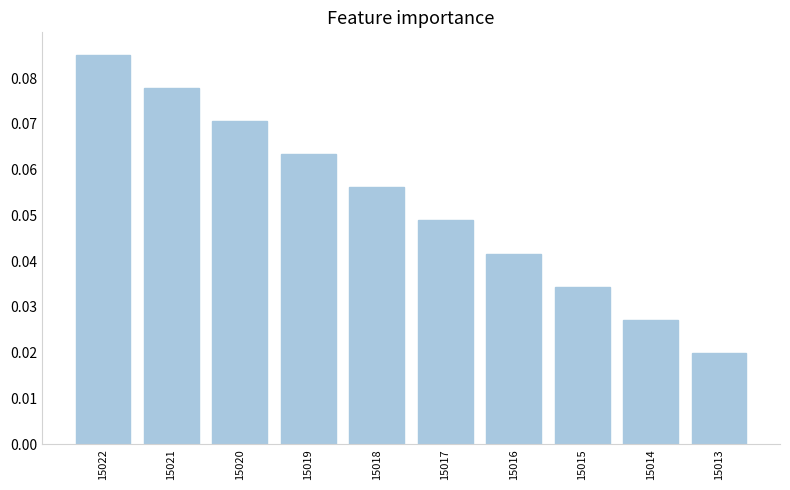

Which category has the highest value across all series?

15022